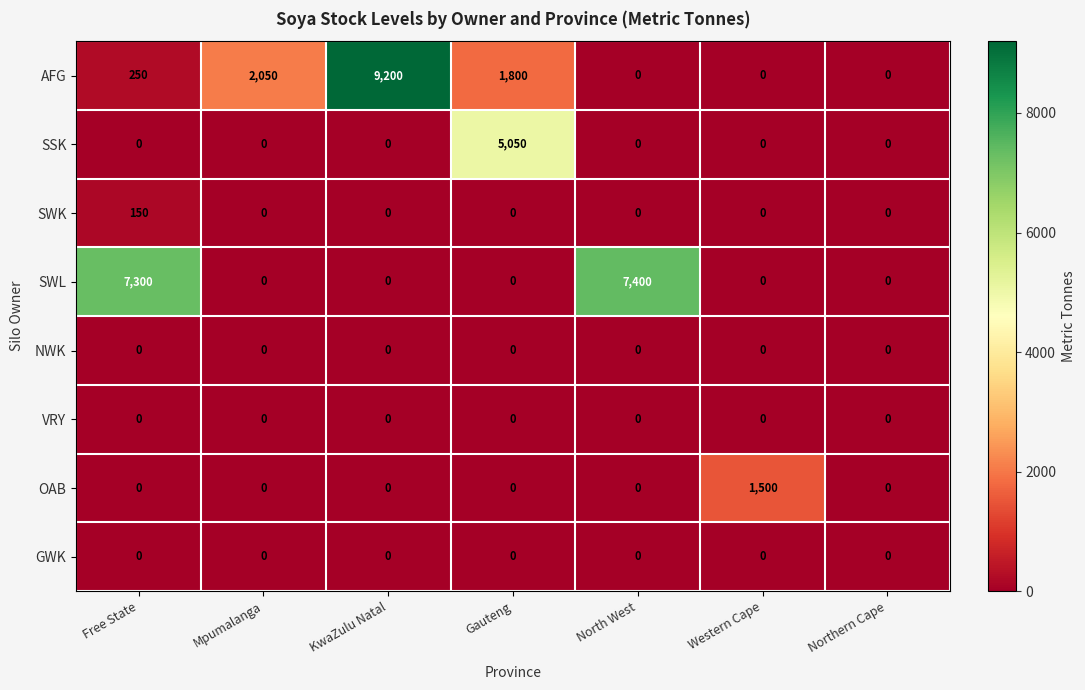

At how many categories does at least one series exceed 3480?

4